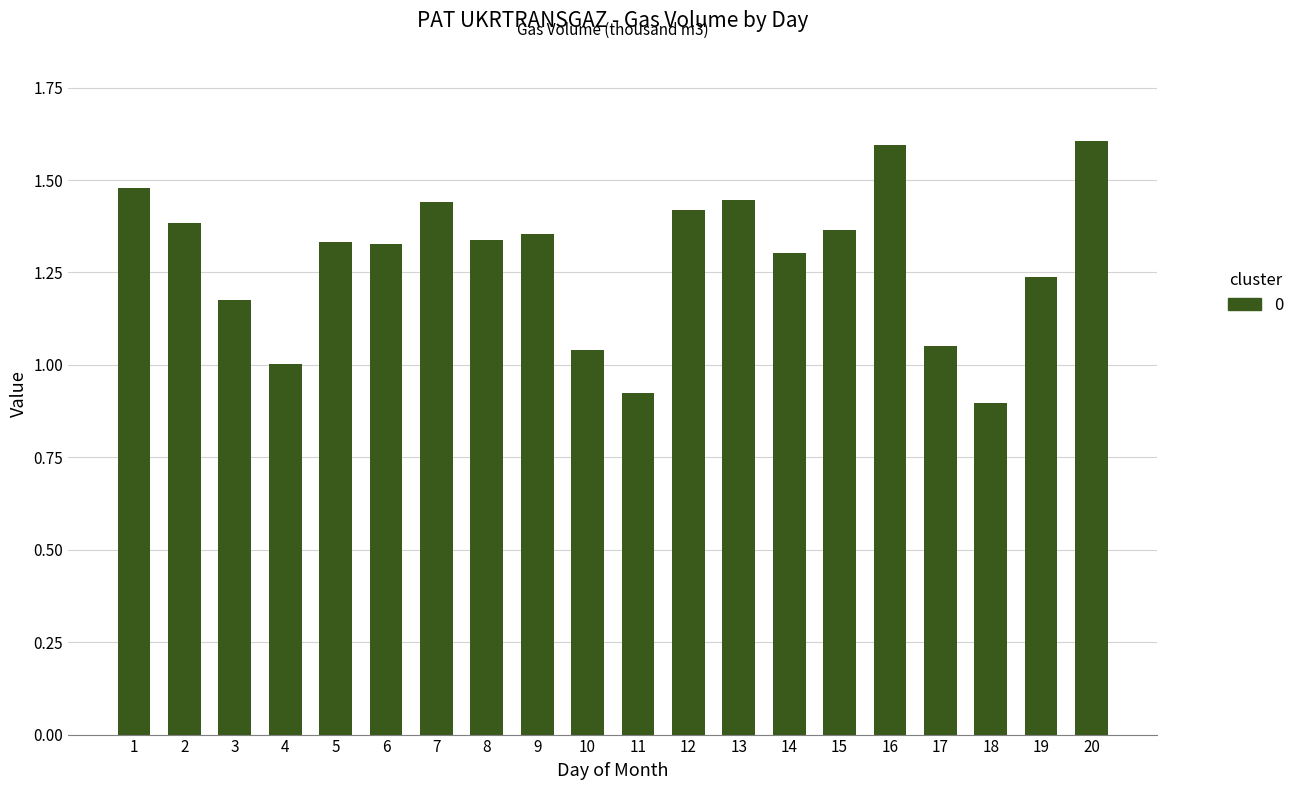

What is the change in value from 11 to 13?

+0.5